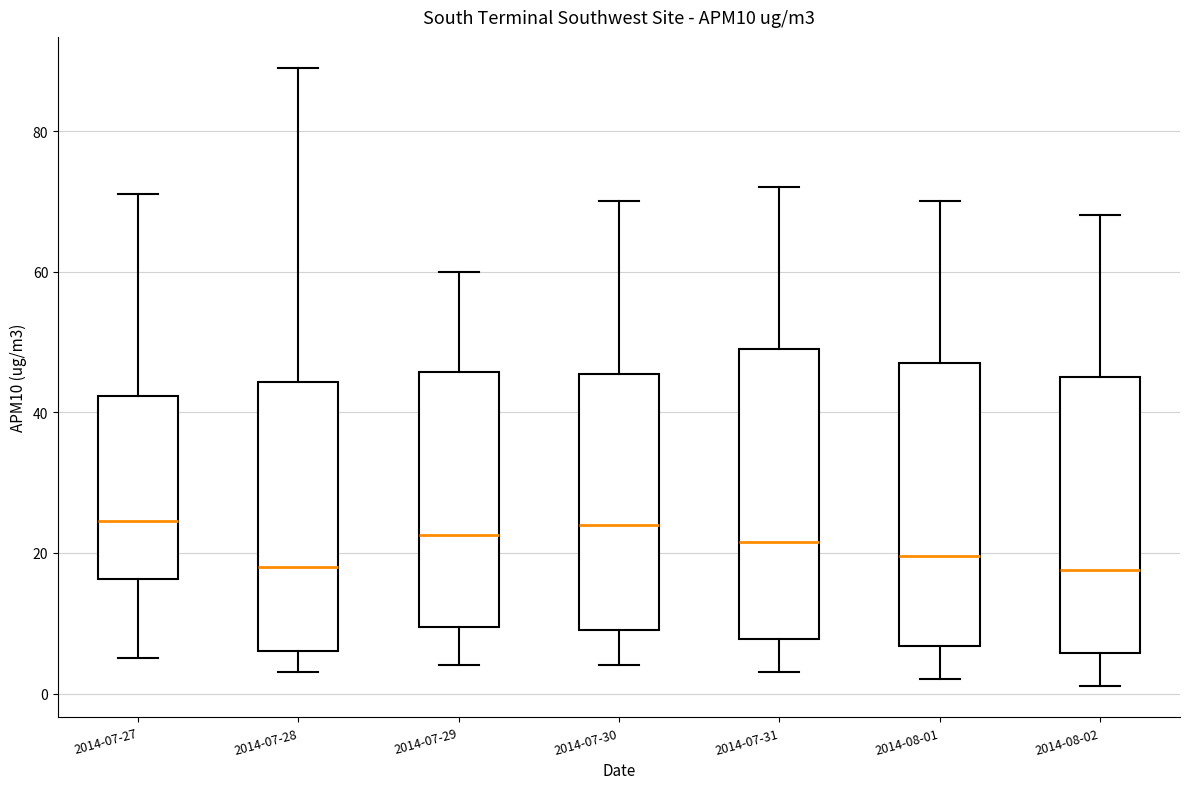

Where does the upper whisker of the box for 2014-07-31 end on the y-axis? The values are not printed on the chart, so give them approximately, as read against the axis.

72